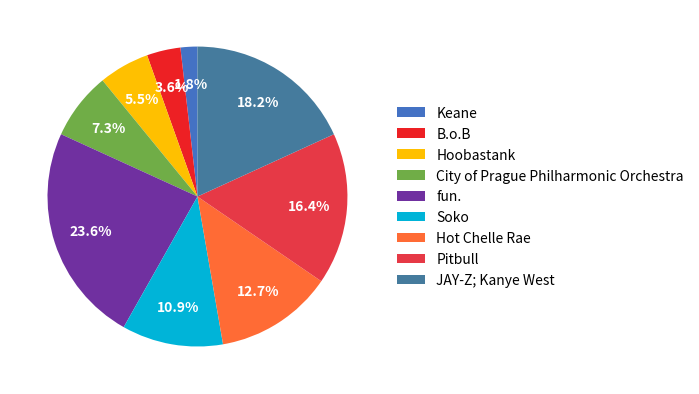

To the nearest percent, what is the average slice percentage?

11%